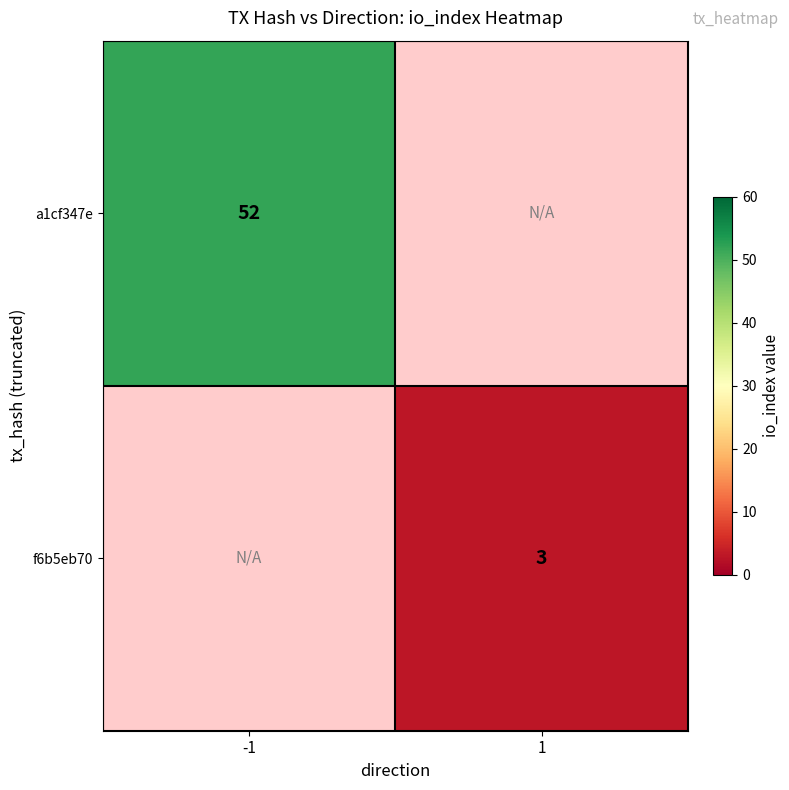

The value of a1cf347e at -1 is 52. True or false?

True